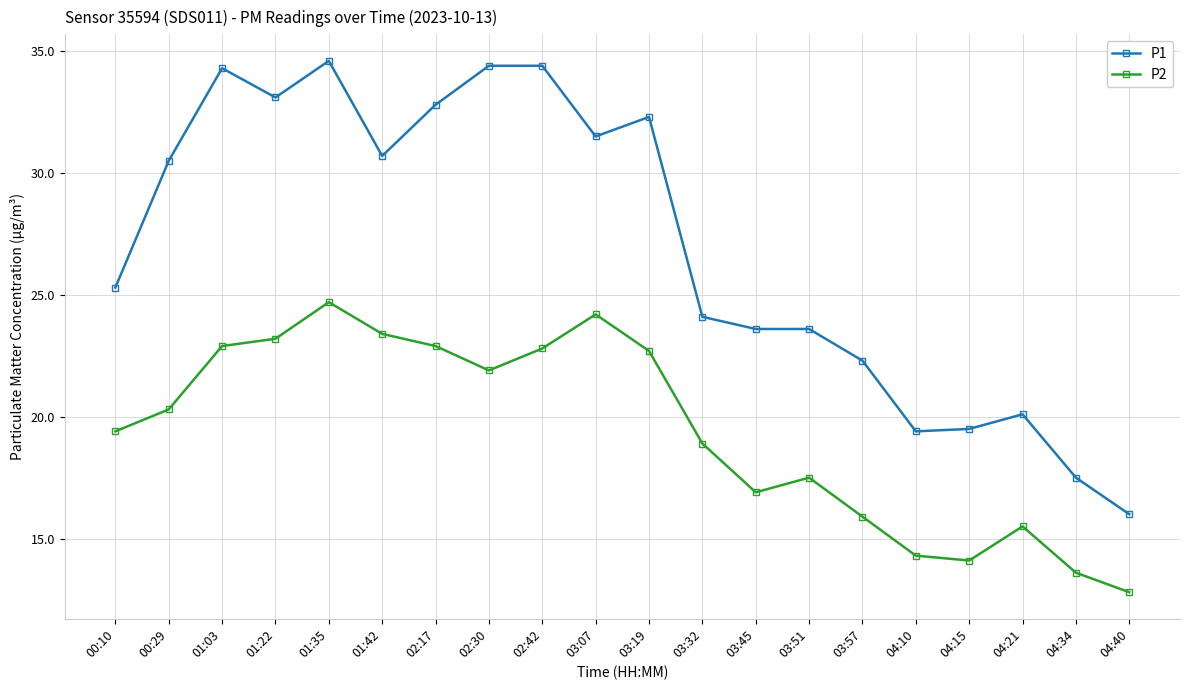

True or false: P1 and P2 cross at least once.

False